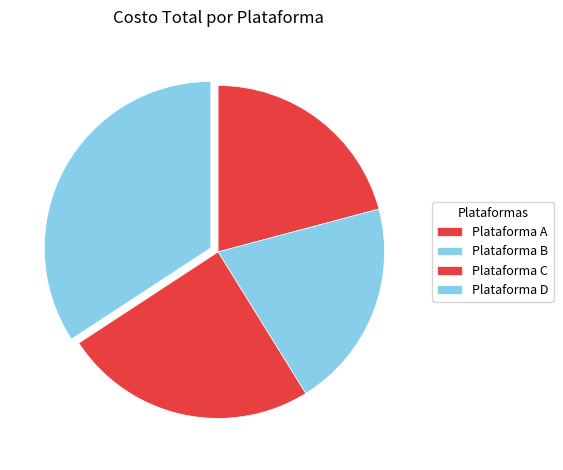

Does any single category account for the majority?

No